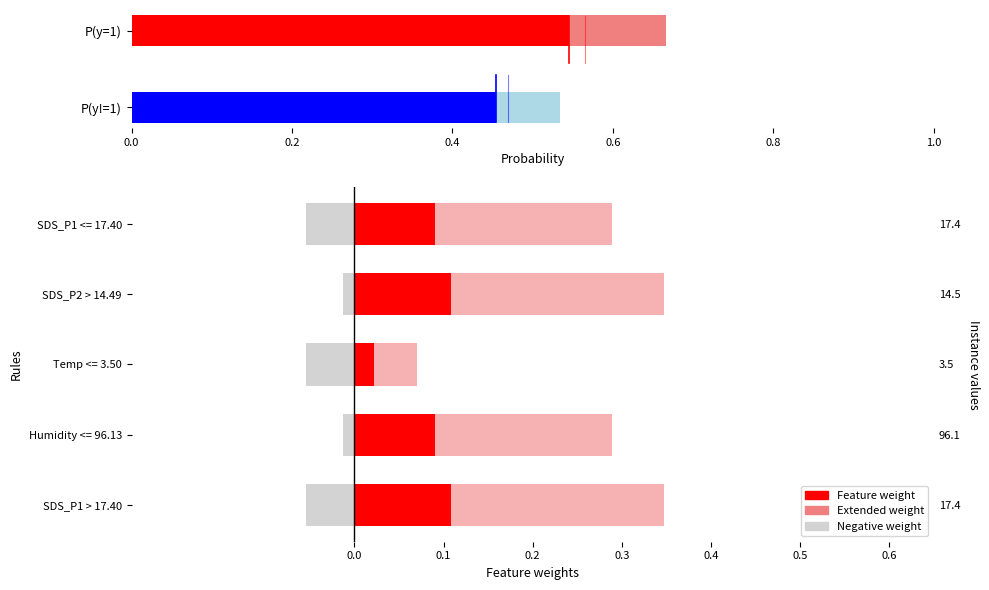

Which has a higher value, Temp <= 3.50 or SDS_P2 > 14.49?

SDS_P2 > 14.49